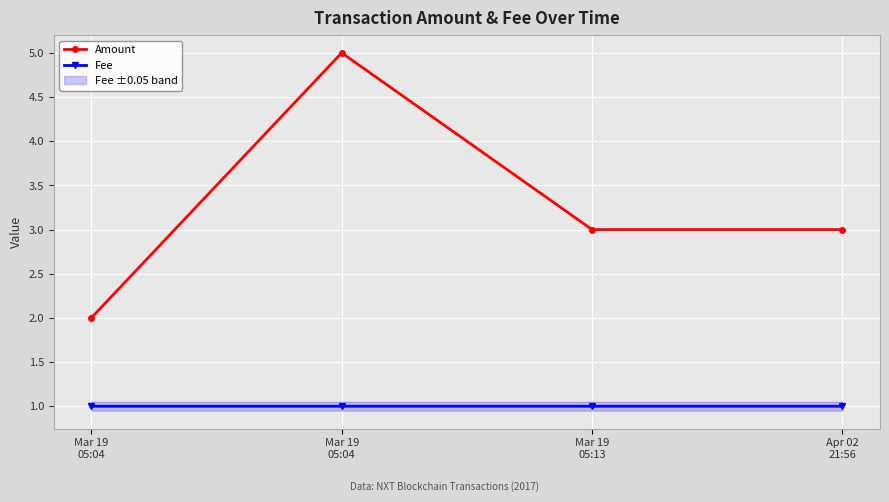

Which series has the widest spread of values?

Amount